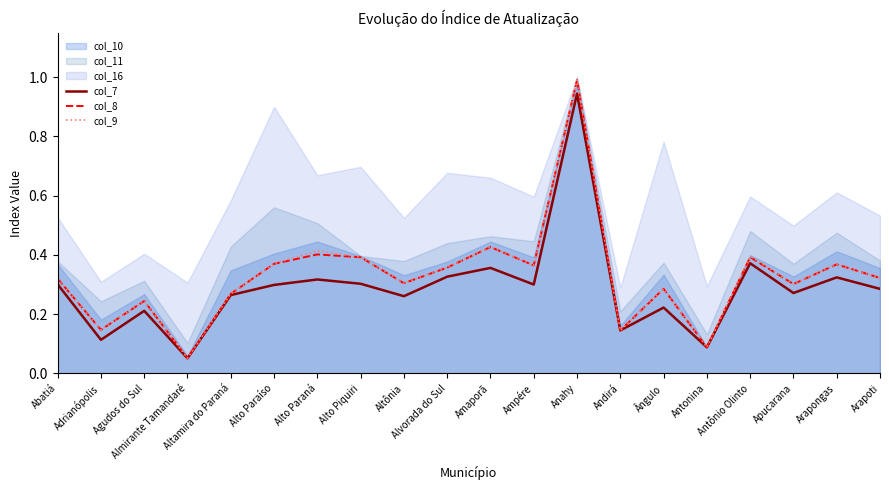

Is the value of col_9 at Antônio Olinto greater than the value of col_8 at Agudos do Sul?

Yes